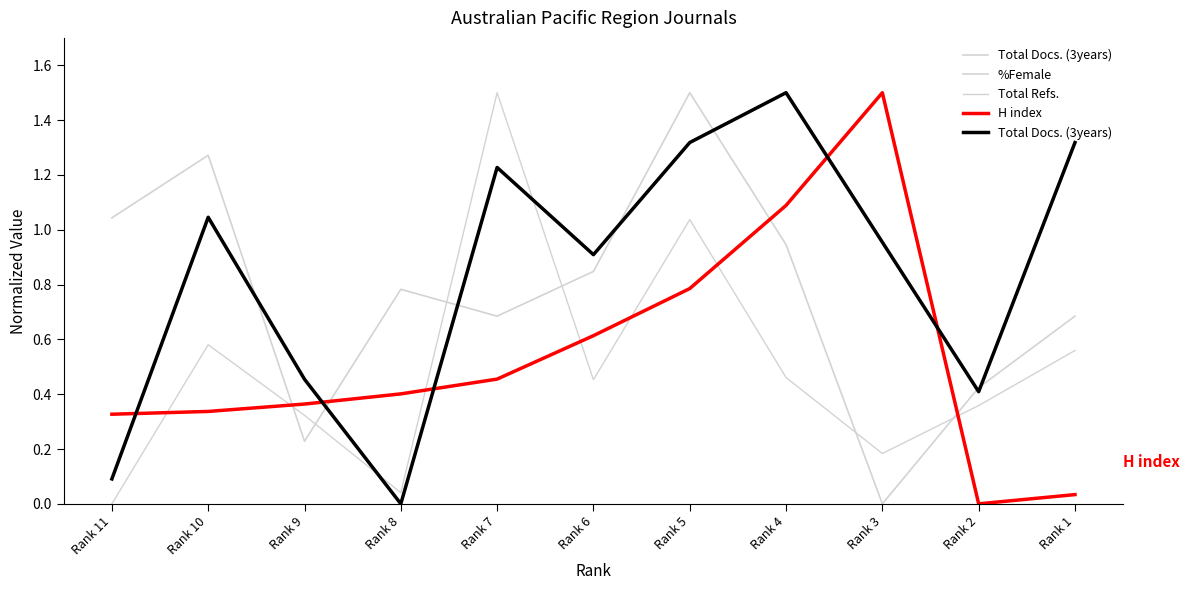

The Total Docs. (3years) series shows 0.0 at Rank 11. True or false?

False